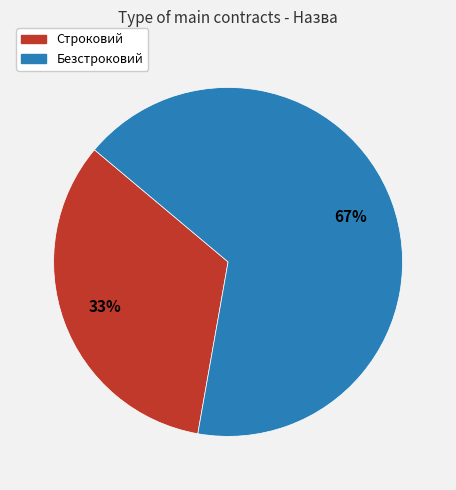

True or false: Строковий accounts for 40% of the total.

False